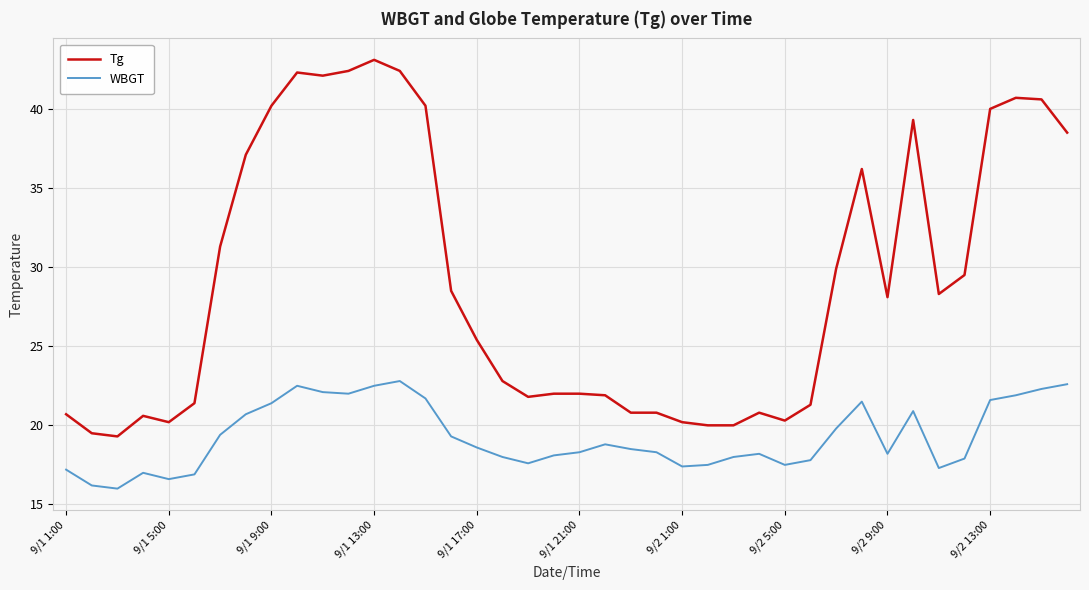

Which series has the largest range (max minus min)?

Tg